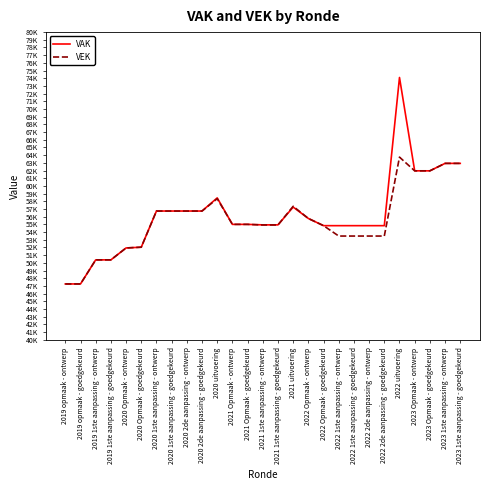

Which series has the largest range (max minus min)?

VAK